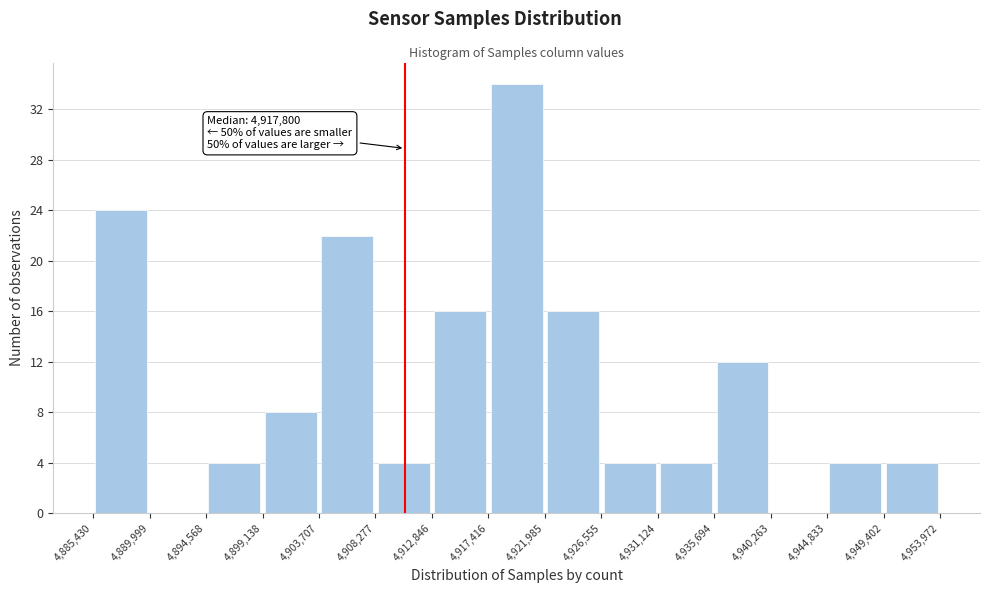

Over which range of the x-axis is the bar tallest?

4,917,416 to 4,921,985